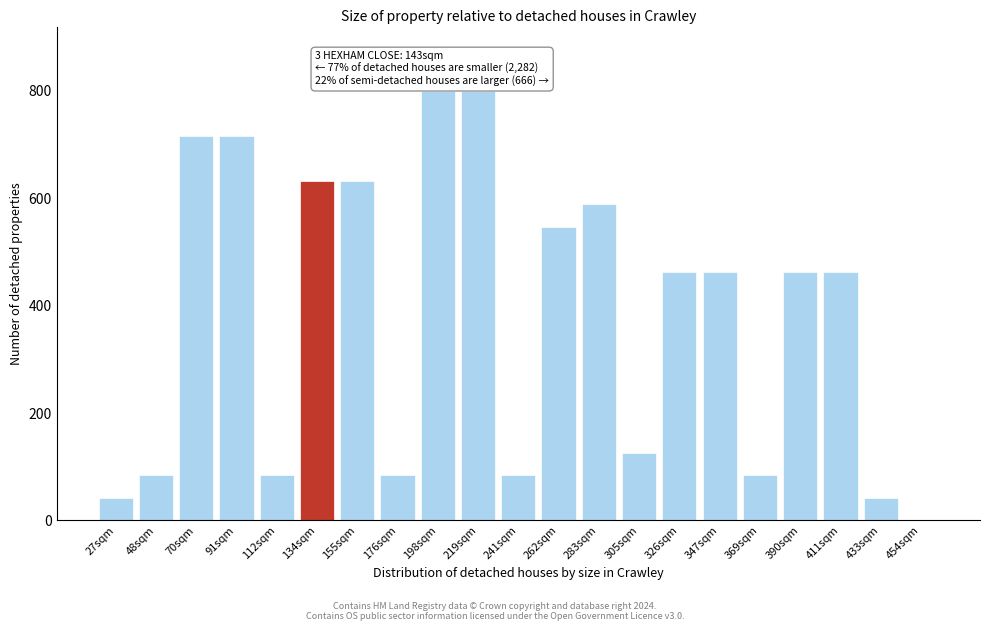

Reading left to right, list all the values displayed in this chart.

27sqm=42.1	48sqm=84.2	70sqm=715.8	91sqm=715.8	112sqm=84.2	134sqm=631.6	155sqm=631.6	176sqm=84.2	198sqm=800.0	219sqm=800.0	241sqm=84.2	262sqm=547.4	283sqm=589.5	305sqm=126.3	326sqm=463.2	347sqm=463.2	369sqm=84.2	390sqm=463.2	411sqm=463.2	433sqm=42.1	454sqm=0.0